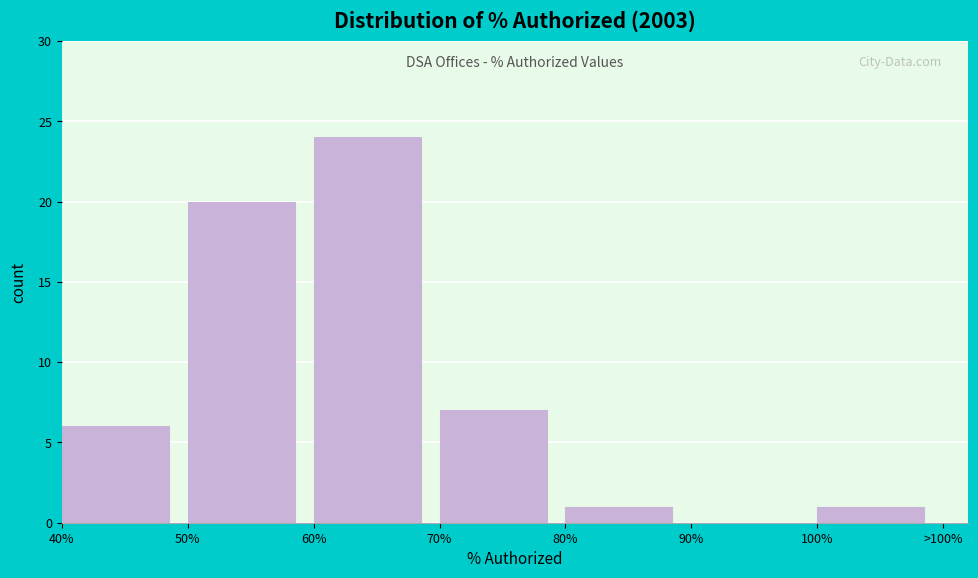

Reading left to right, extract all data points from this chart.

40%=6	50%=20	60%=24	70%=7	80%=1	90%=0	100%=1